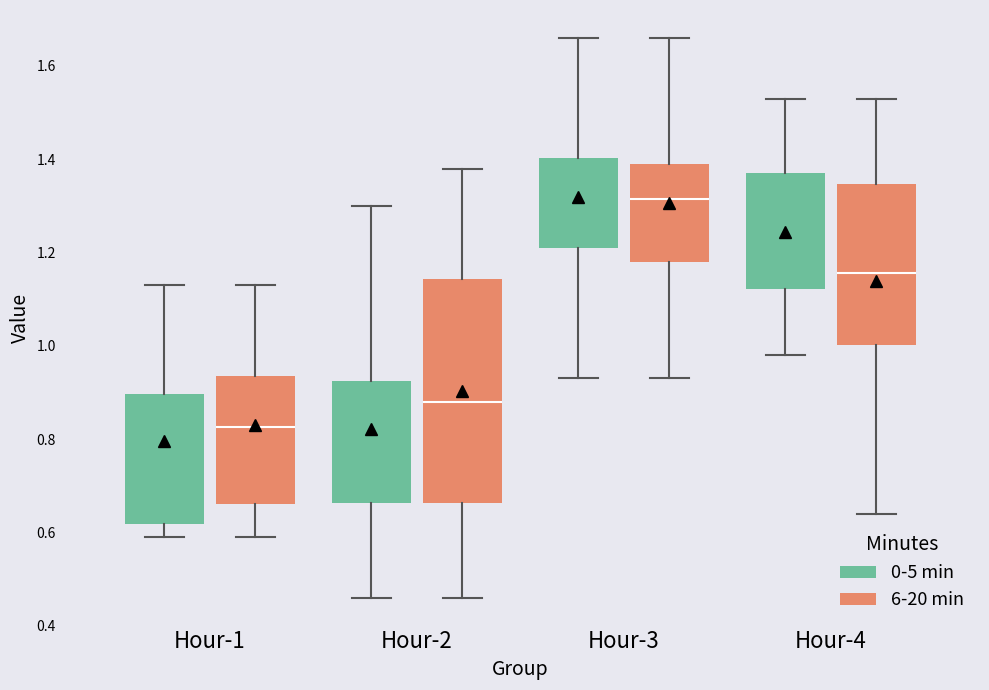

Reading left to right, transcribe this box plot: for each box, give where its median line is, the range the box spans, and where its two whiskers end, as read against the y-axis. The values are not printed on the chart, so give them approximately, as read against the axis.

Hour-1 (0-5 min): median 0.80, box 0.62 to 0.90, whiskers 0.60 to 1.14
Hour-1 (6-20 min): median 0.82, box 0.66 to 0.94, whiskers 0.60 to 1.14
Hour-2 (0-5 min): median 0.86, box 0.66 to 0.92, whiskers 0.46 to 1.30
Hour-2 (6-20 min): median 0.88, box 0.66 to 1.14, whiskers 0.46 to 1.38
Hour-3 (0-5 min): median 1.32, box 1.22 to 1.40, whiskers 0.94 to 1.66
Hour-3 (6-20 min): median 1.32, box 1.18 to 1.40, whiskers 0.94 to 1.66
Hour-4 (0-5 min): median 1.22, box 1.12 to 1.38, whiskers 0.98 to 1.54
Hour-4 (6-20 min): median 1.16, box 1.00 to 1.34, whiskers 0.64 to 1.54